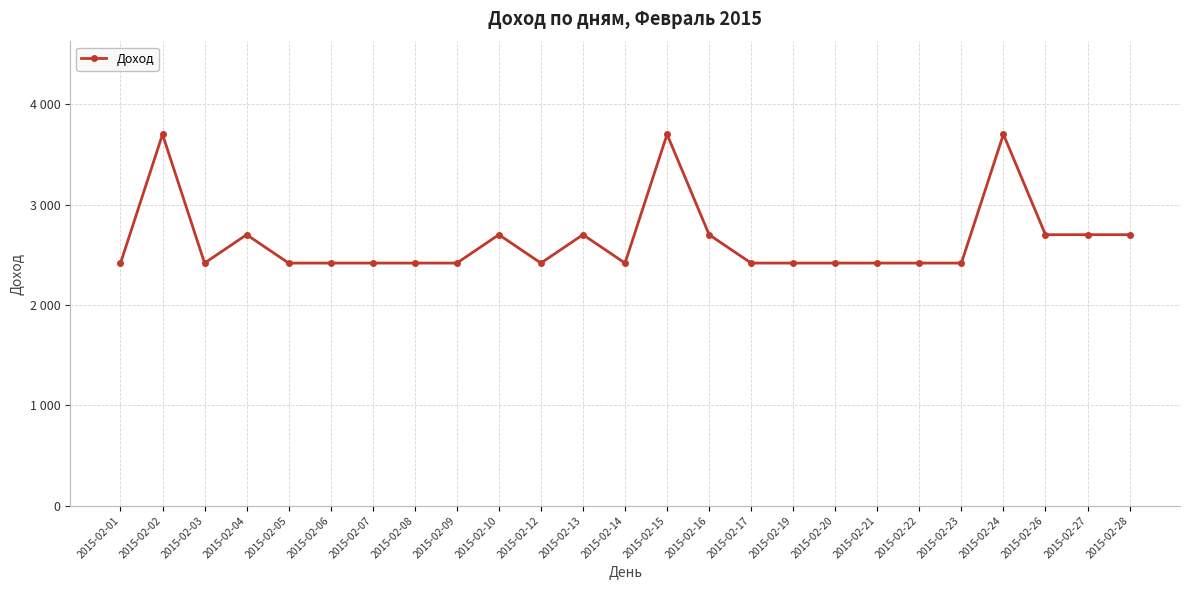

What value does the data have at 2015-02-13, to the nearest 100?

2700